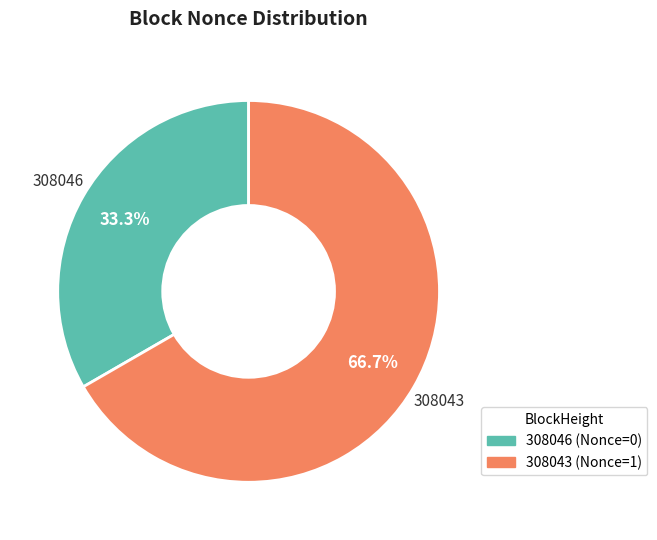

Which has a higher value, 308046 or 308043?

308043